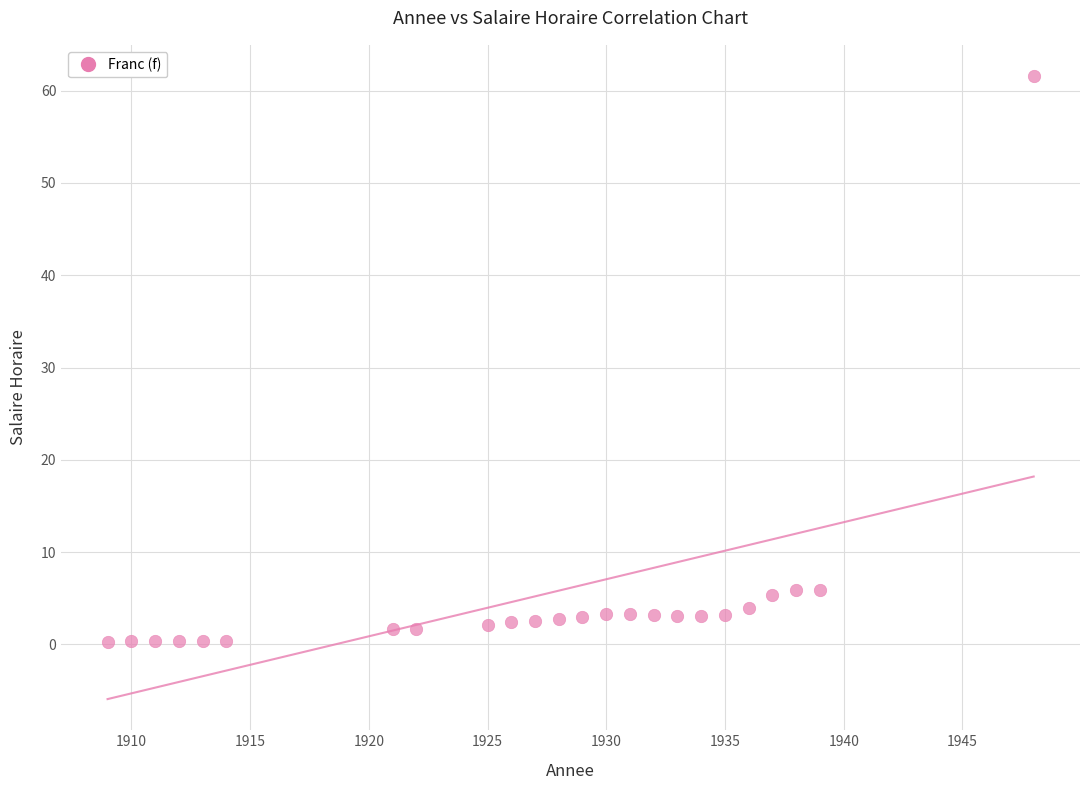

What is the range of X values (max minus min)?

39.0